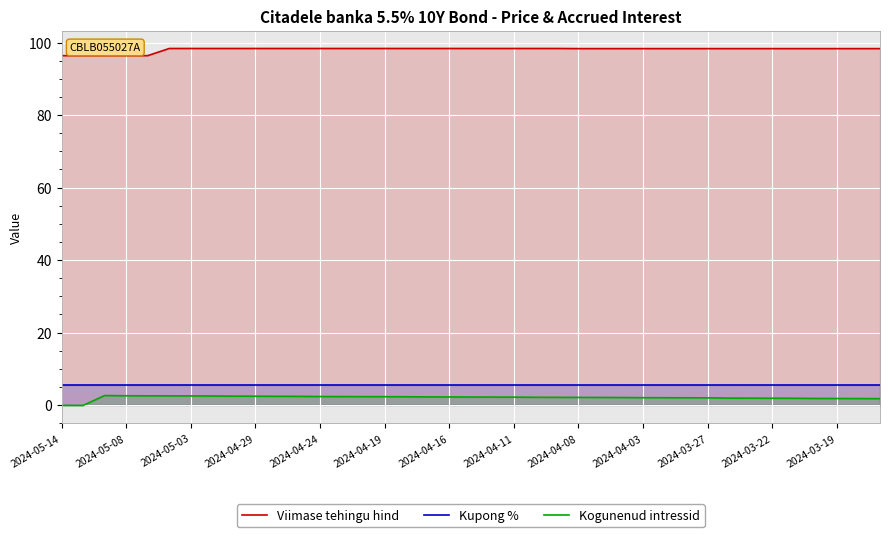

Which series has the largest total across all categories?

Viimase tehingu hind